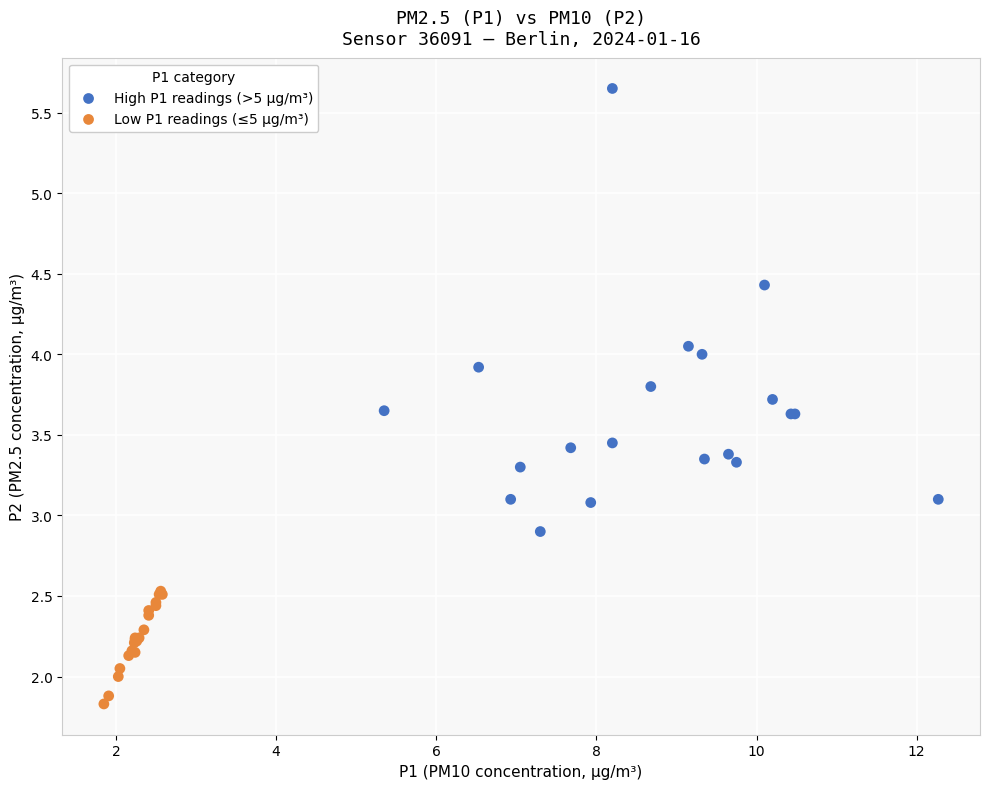

Which series reaches the maximum Y coordinate?

High P1 readings (>5 µg/m³)